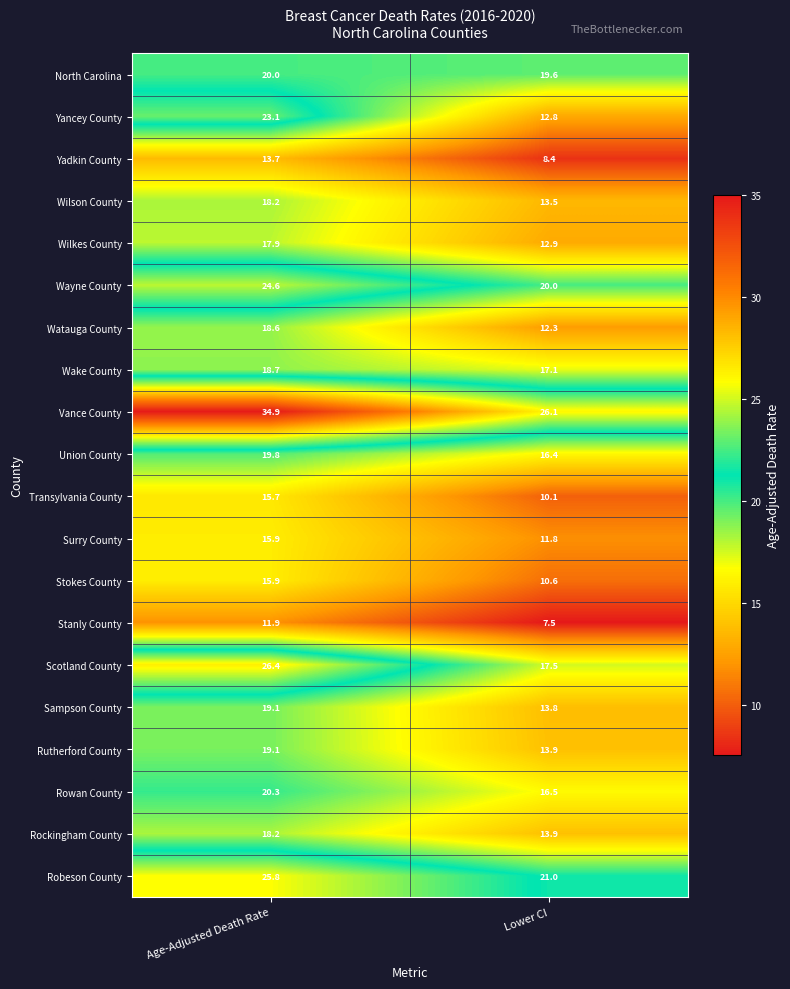

What is the difference between the Stokes County values at Lower CI and Age-Adjusted Death Rate?

5.3